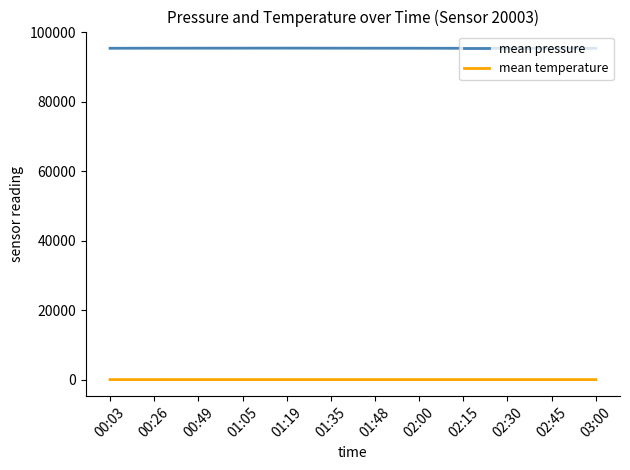

At 02:30, list the series in order from smallest to largest.

mean temperature, mean pressure